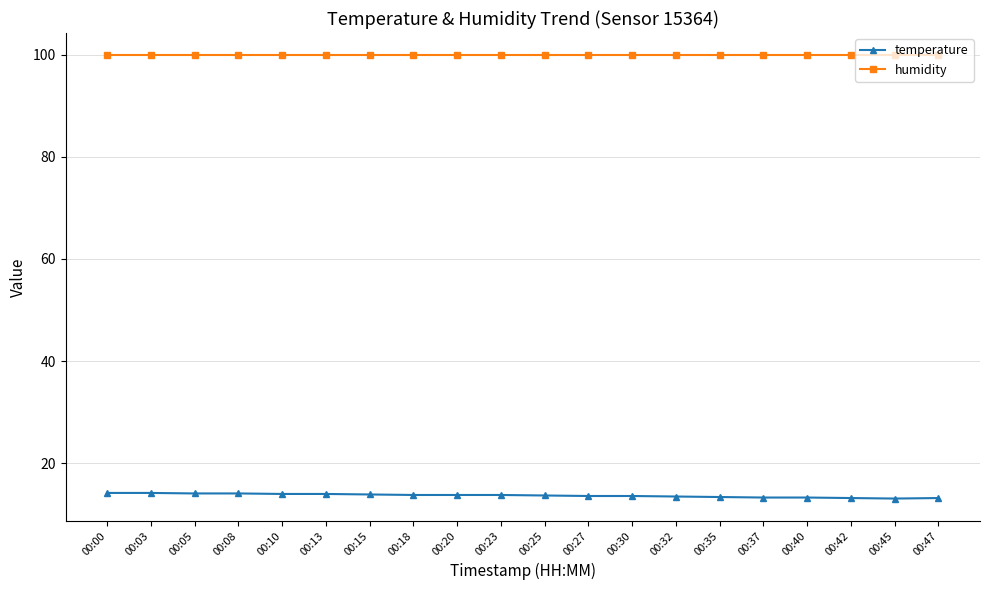

Count the number of categories in the chart.

20